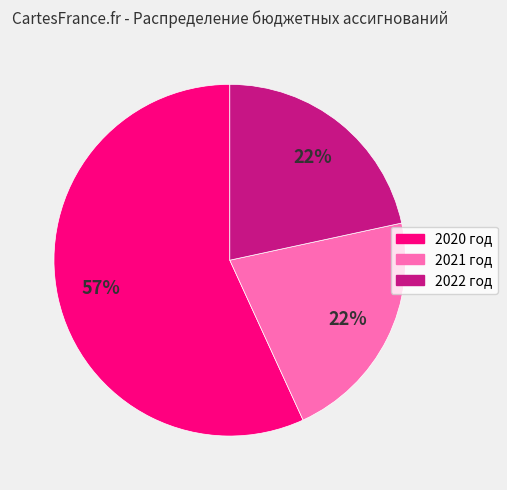

Count the number of slices in the pie.

3